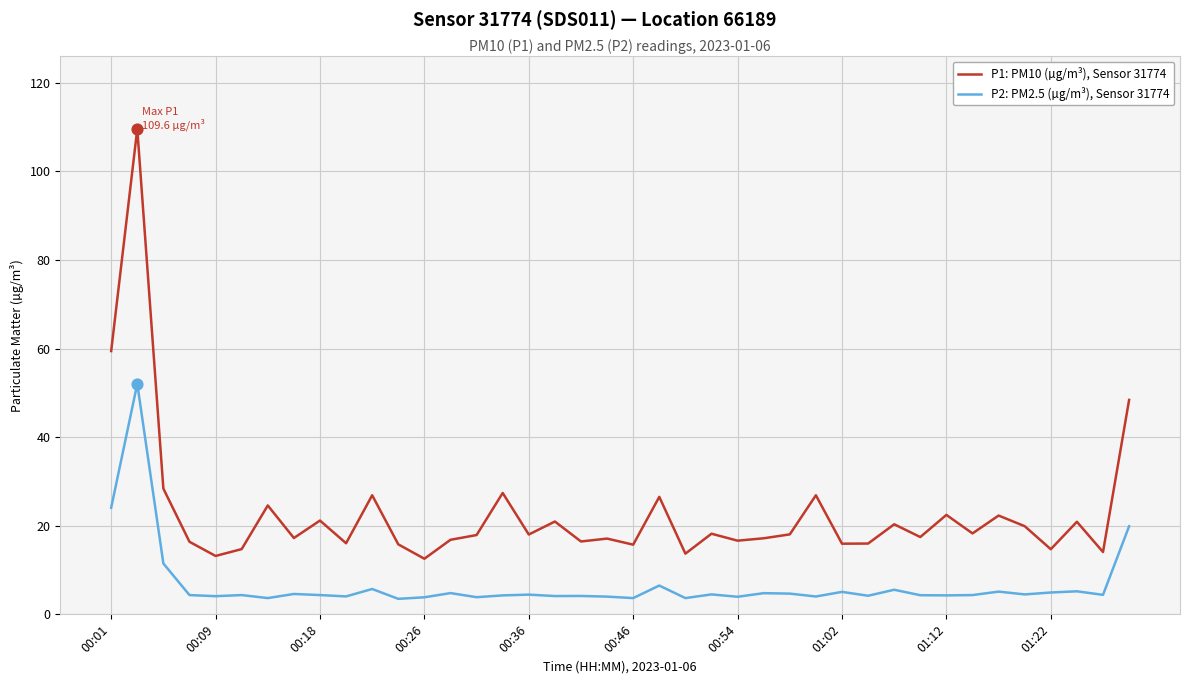

At how many categories does at least one series exceed 70?

1